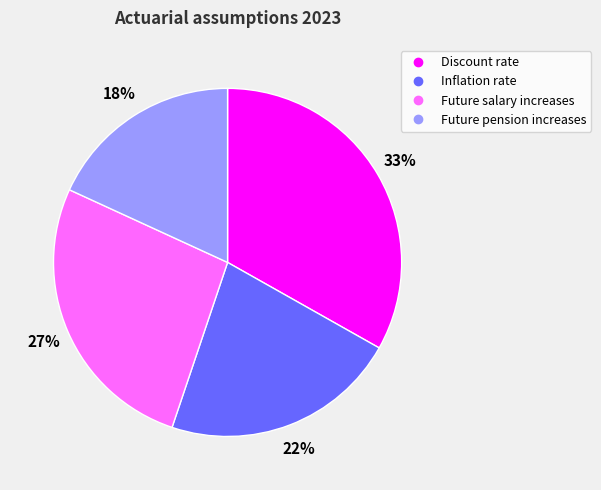

What percentage is the Future salary increases slice, to the nearest percent?

27%